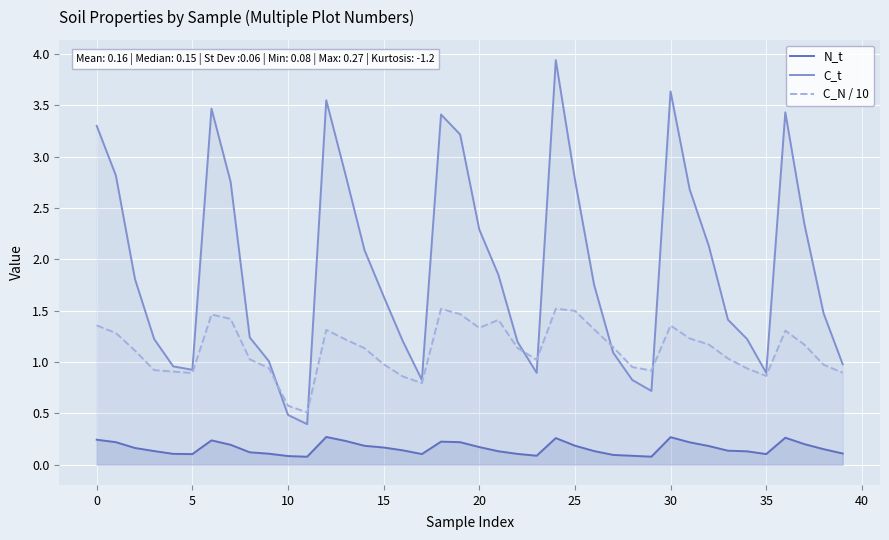

True or false: N_t and C_t cross at least once.

False